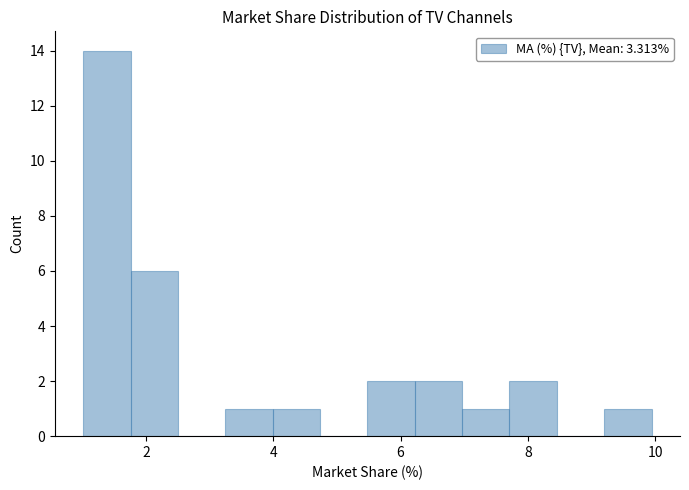

Around what value on the x-axis is the tallest bar? Give the approximate position of its centre, as read against the axis.

1.4